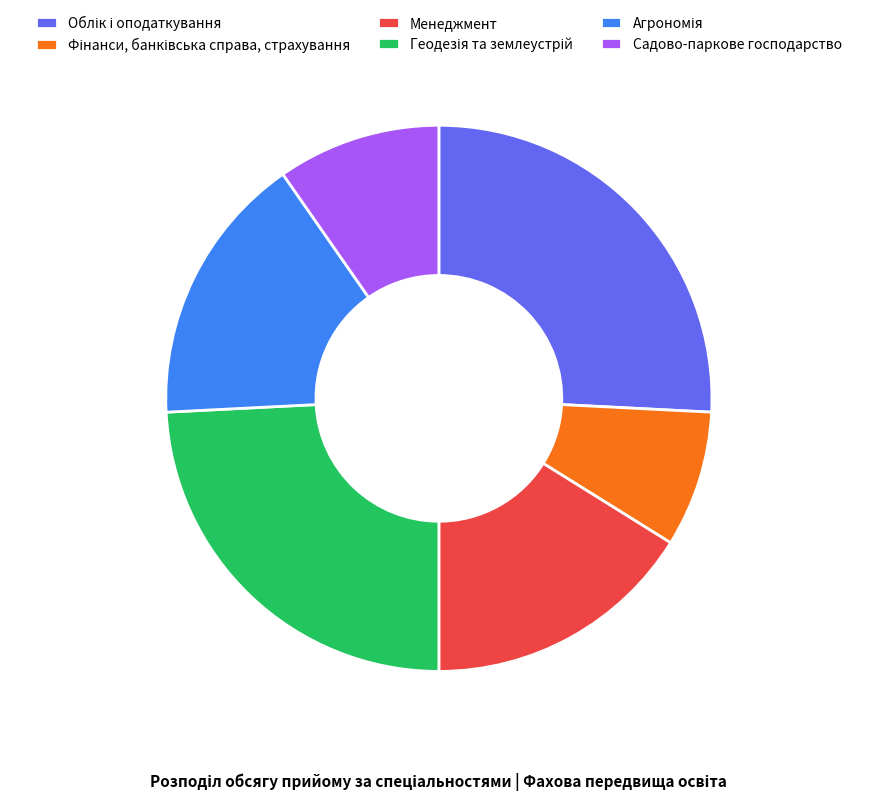

Is there a majority slice in this chart?

No